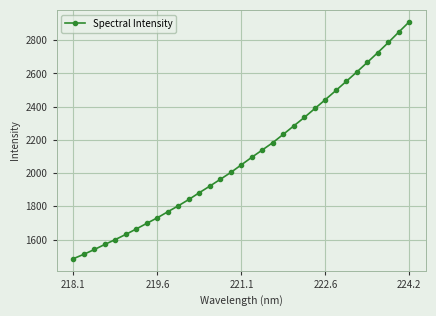

True or false: there are more than 1 points higher than both neighbors.

False